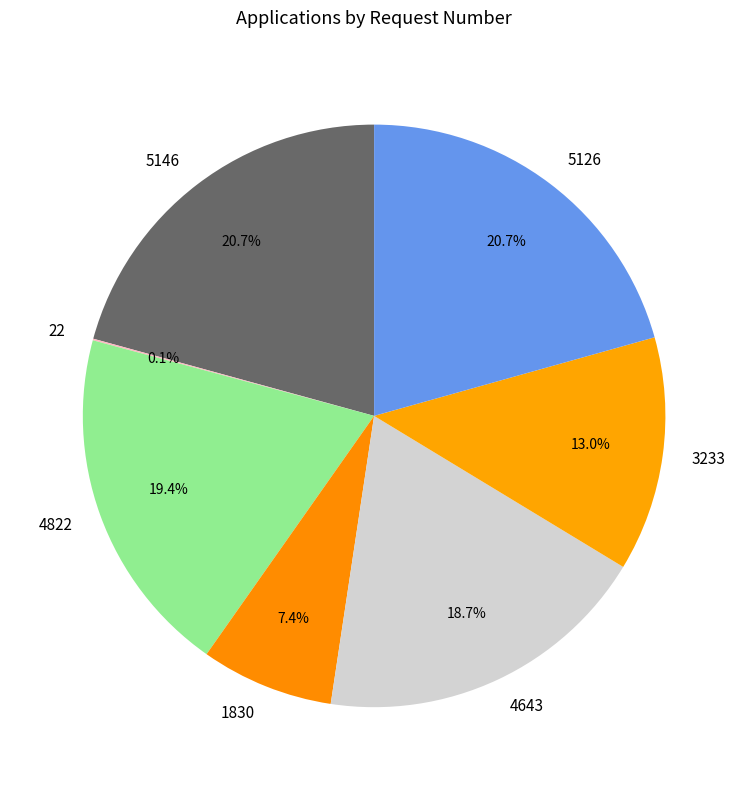

Approximately how many times larger is the value at 3233 compared to 1830?

1.8